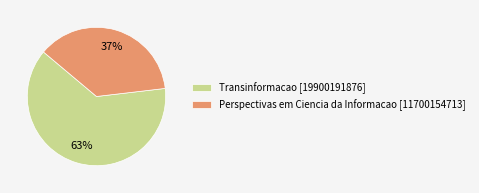

How many slices are in this pie chart?

2